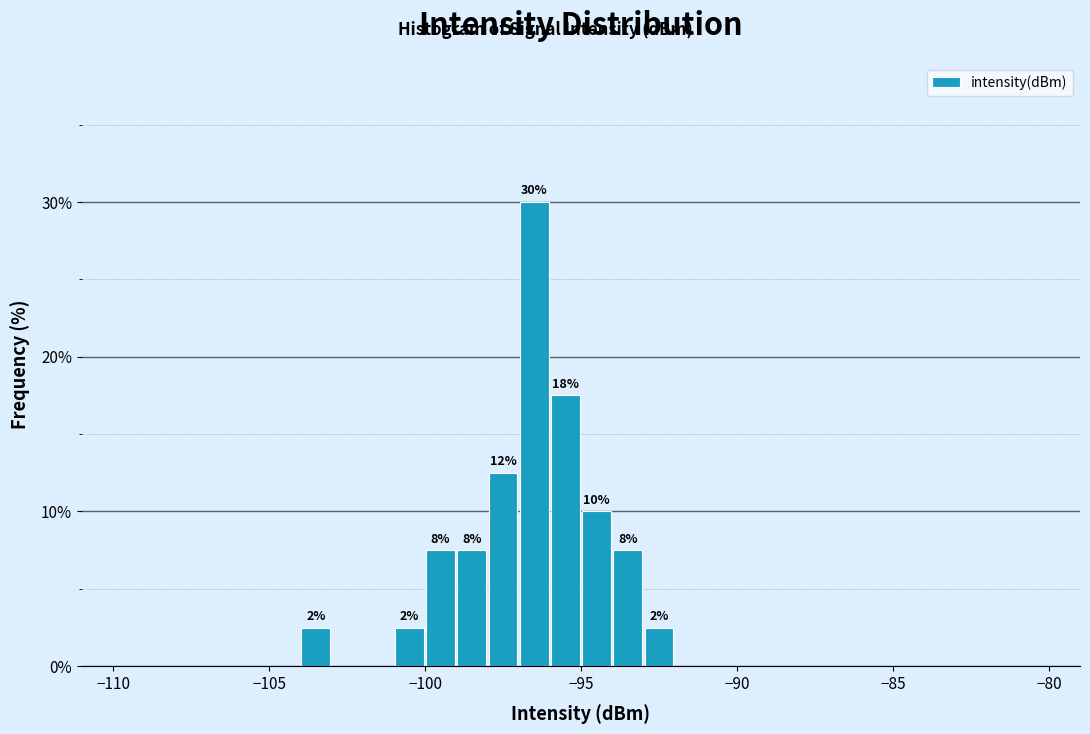

Read against the x-axis, roughly where is the centre of the tallest bar?

-96.5